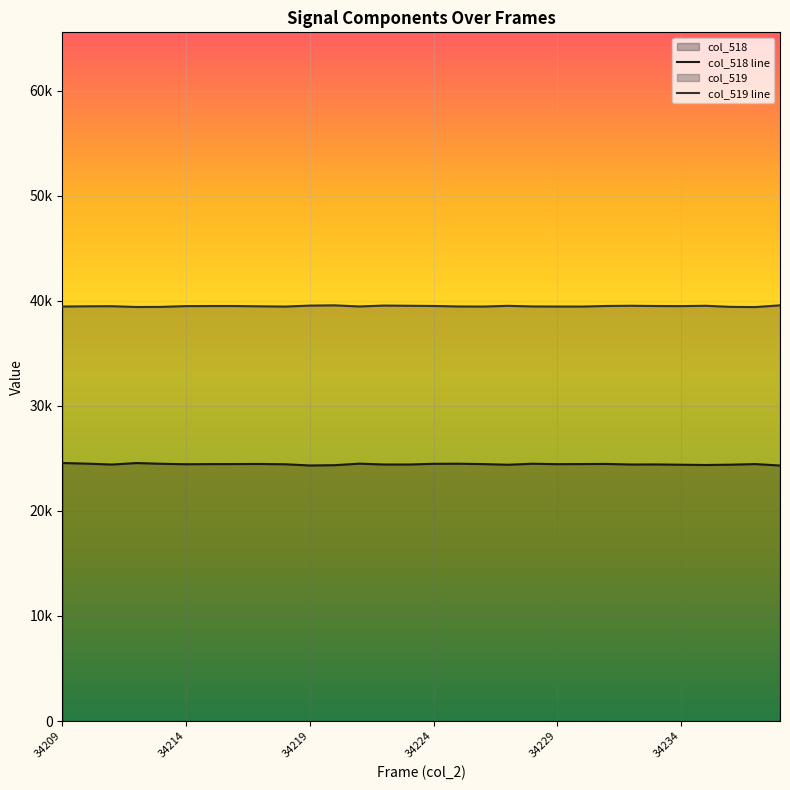

Does the chart display data point markers on the line(s)?

No